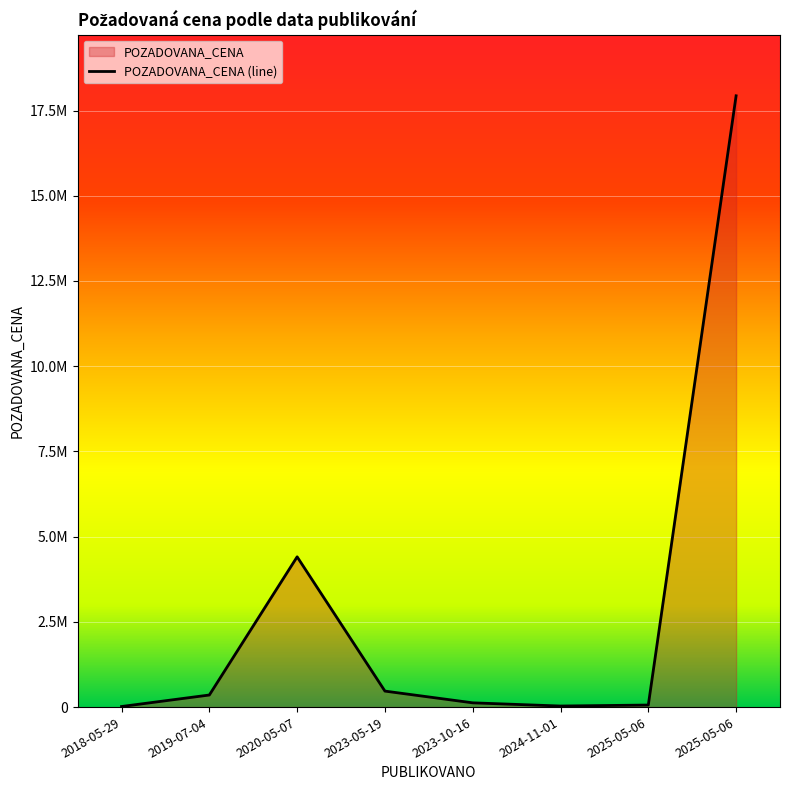

What is the approximate value at 2020-05-07?

4407750